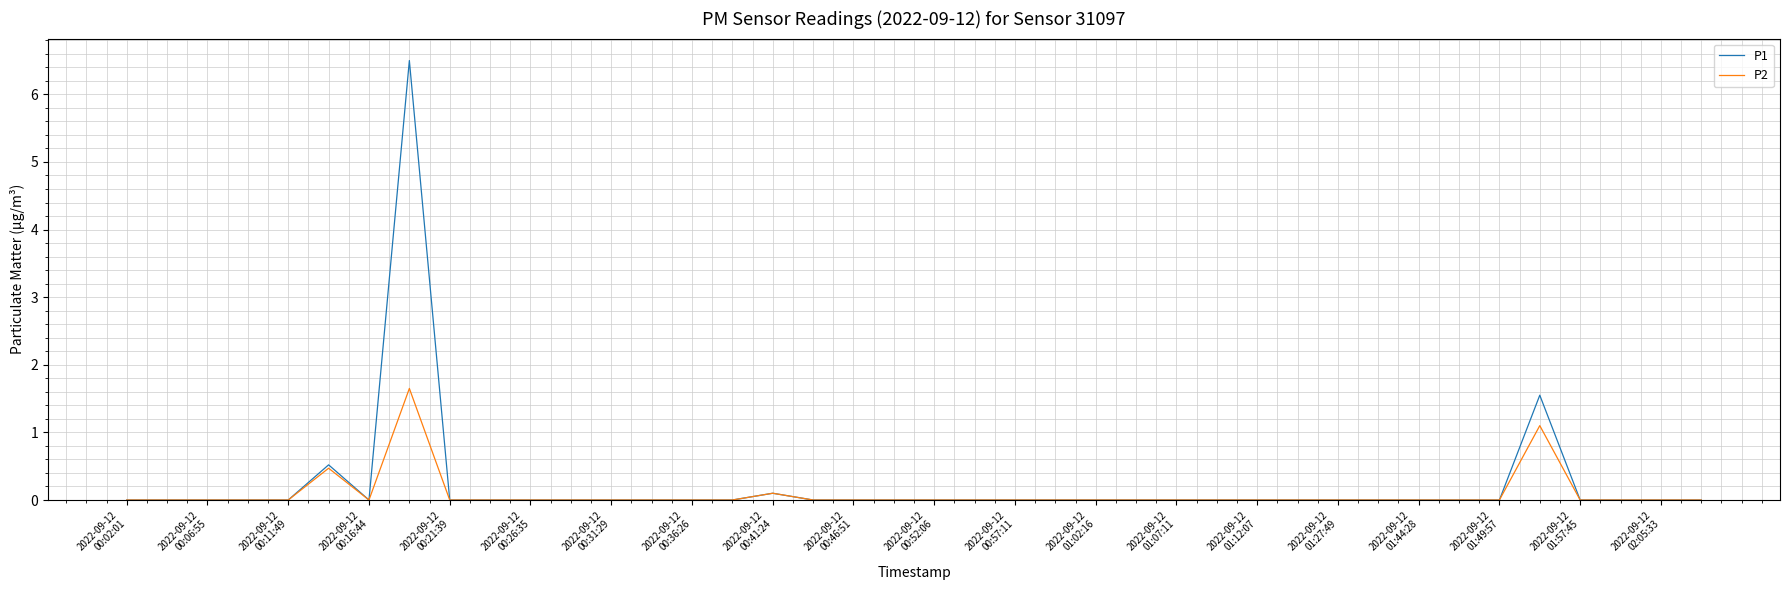

Which series has the widest spread of values?

P1